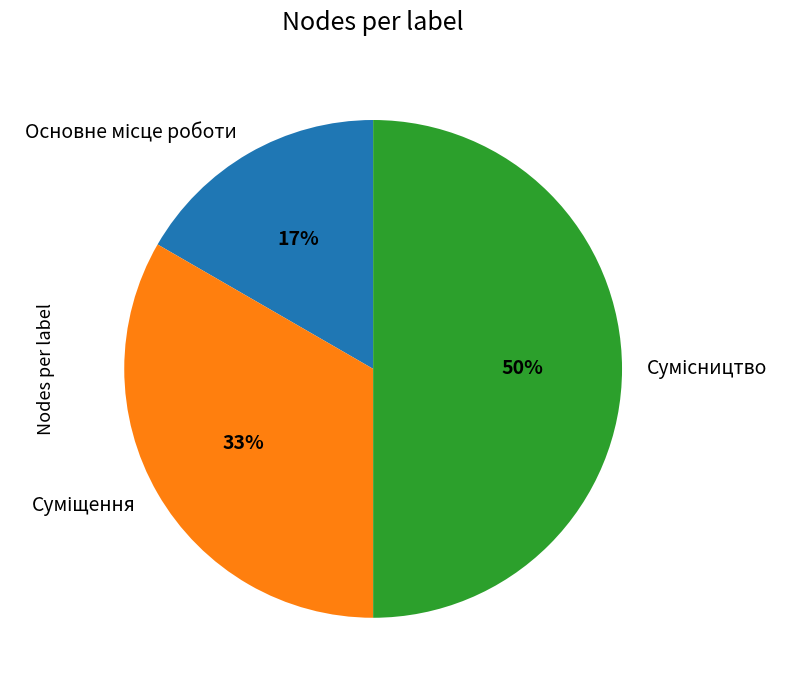

To the nearest percent, what is the difference between the largest and smallest slice percentages?

33%